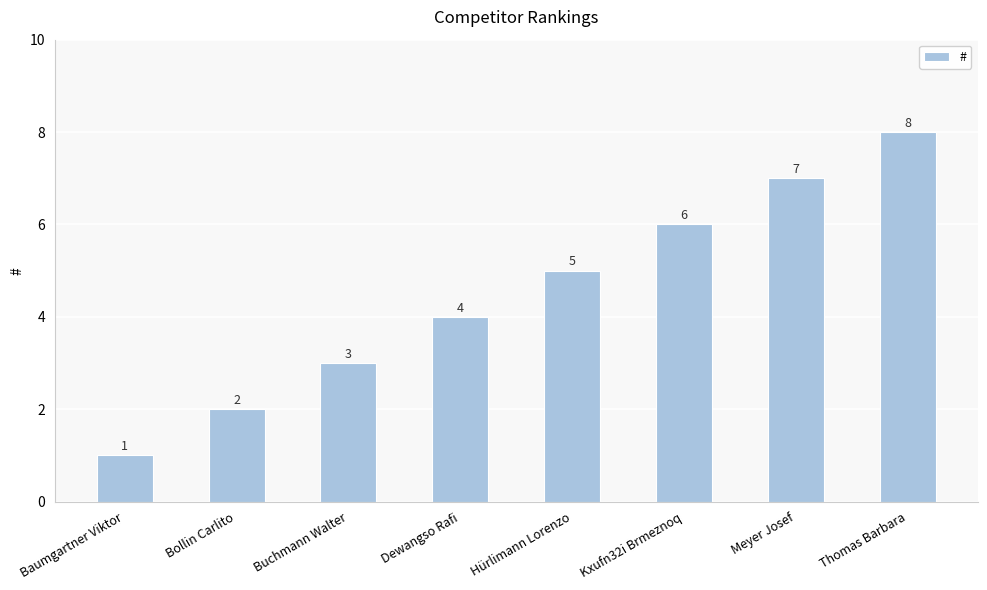

Which label corresponds to the smallest value in the chart?

Baumgartner Viktor